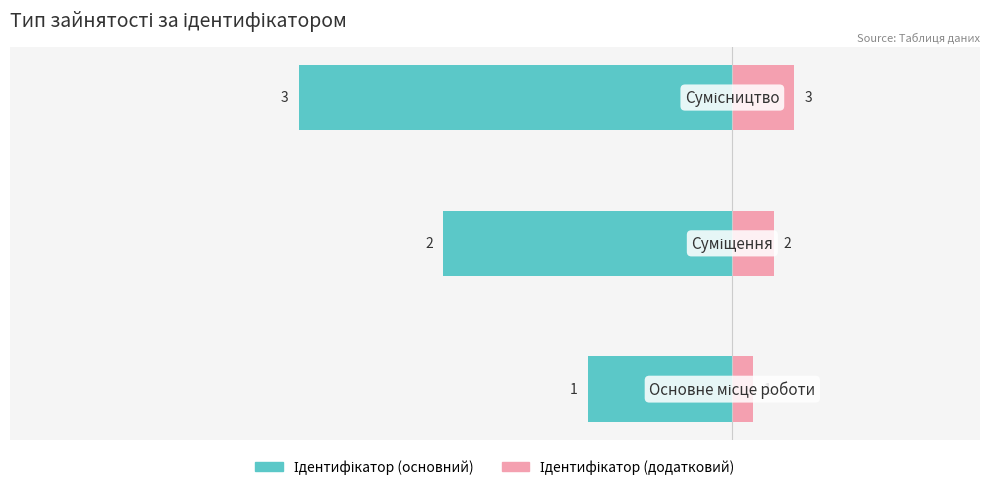

What is the difference between the highest and lowest values at 0?

0.8